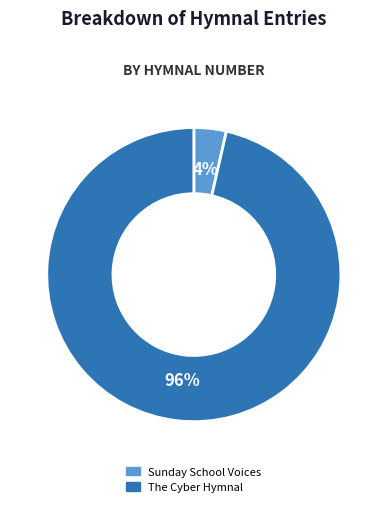

Count the number of slices in the pie.

2